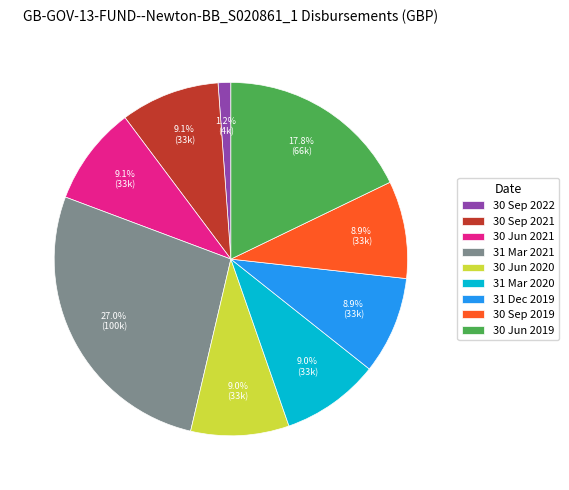

To the nearest percent, what percentage of the pie is 30 Sep 2019?

9%